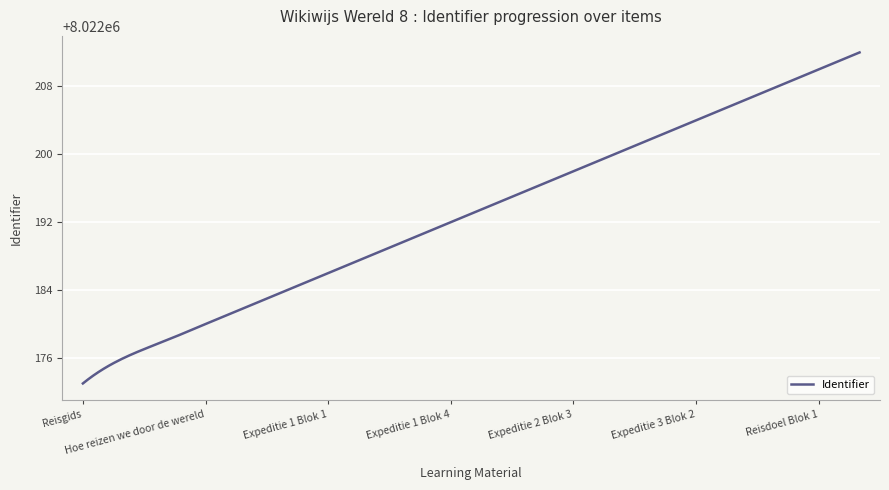

What is the greatest value displayed?

8022212.0